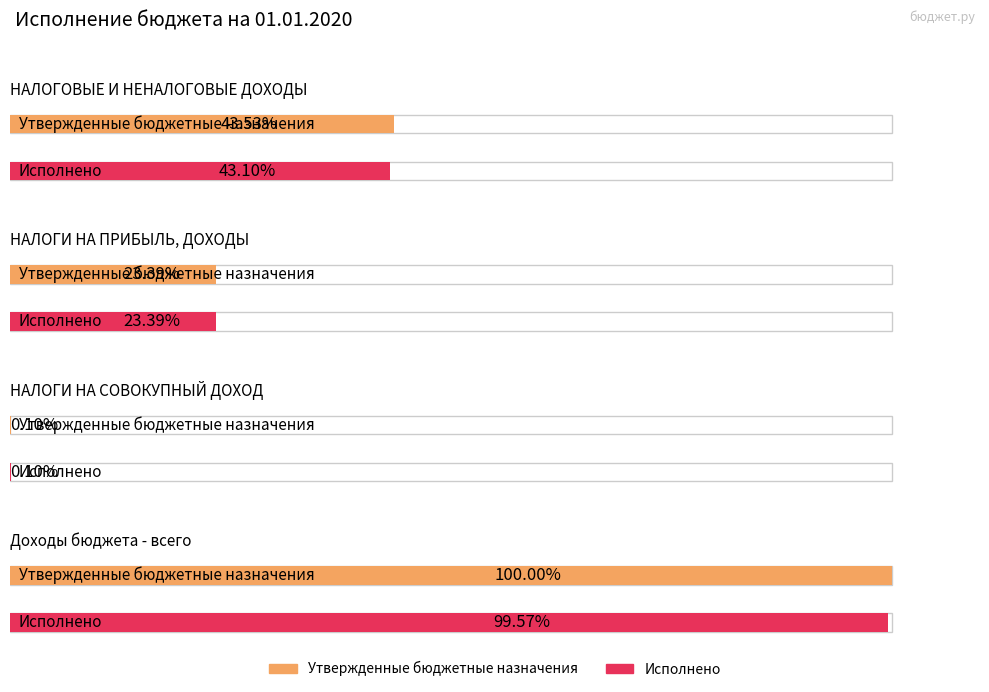

Which category has the highest value in the Исполнено series?

Доходы бюджета - всего